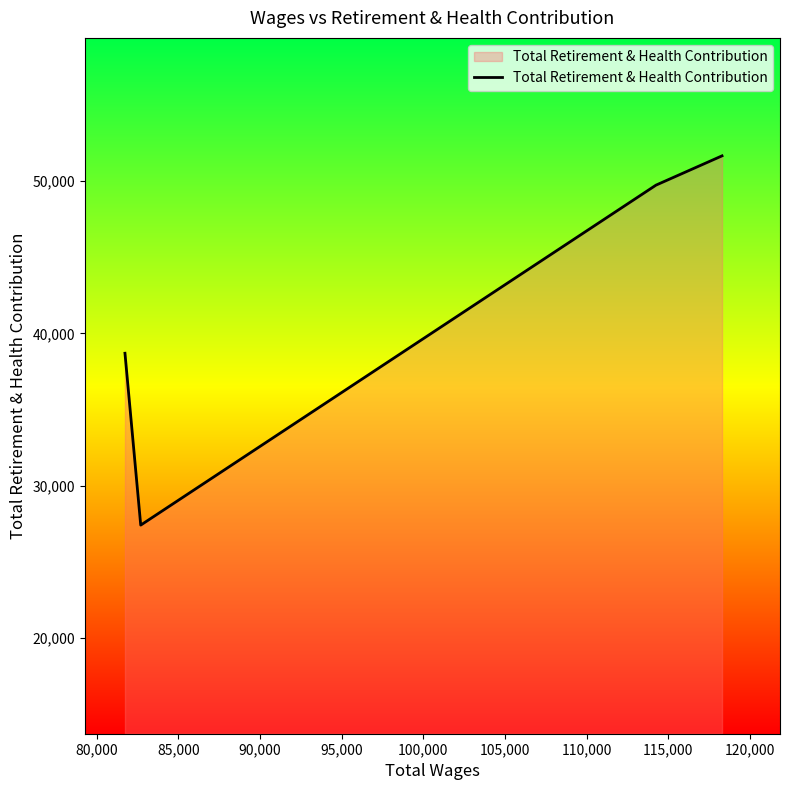

How many lines are shown in the chart?

1